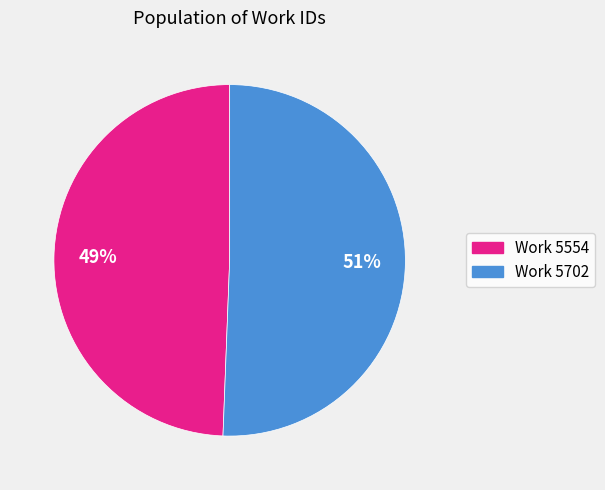

Is there a majority slice in this chart?

Yes